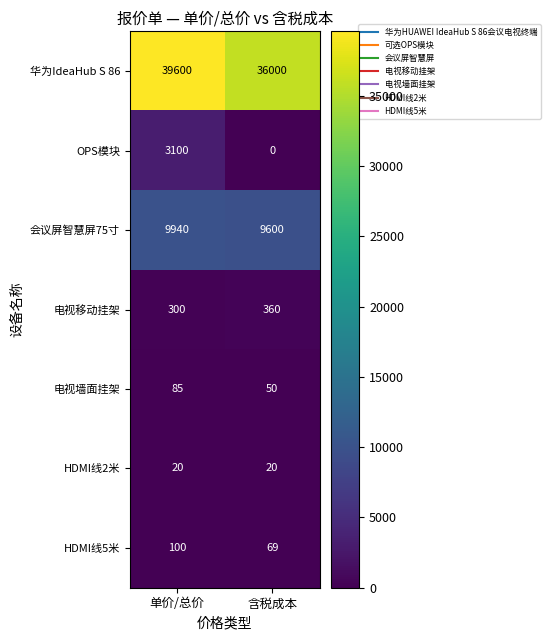

Is it true that 会议屏智慧屏75寸 equals 5990 at 含税成本?

False